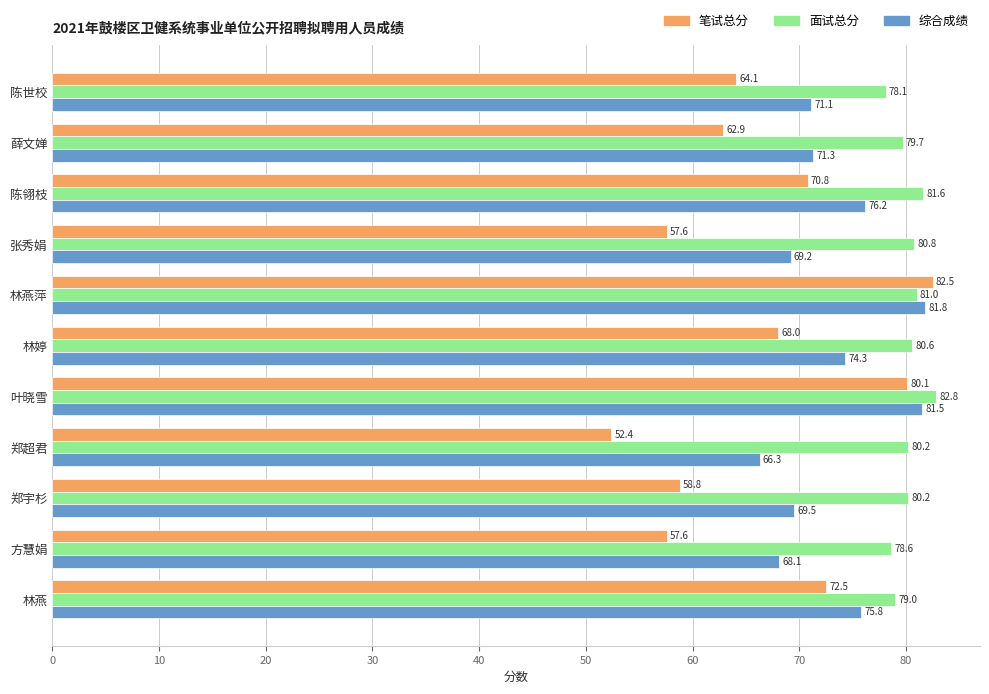

What is the approximate value of 综合成绩 at 叶晓雪?

81.5